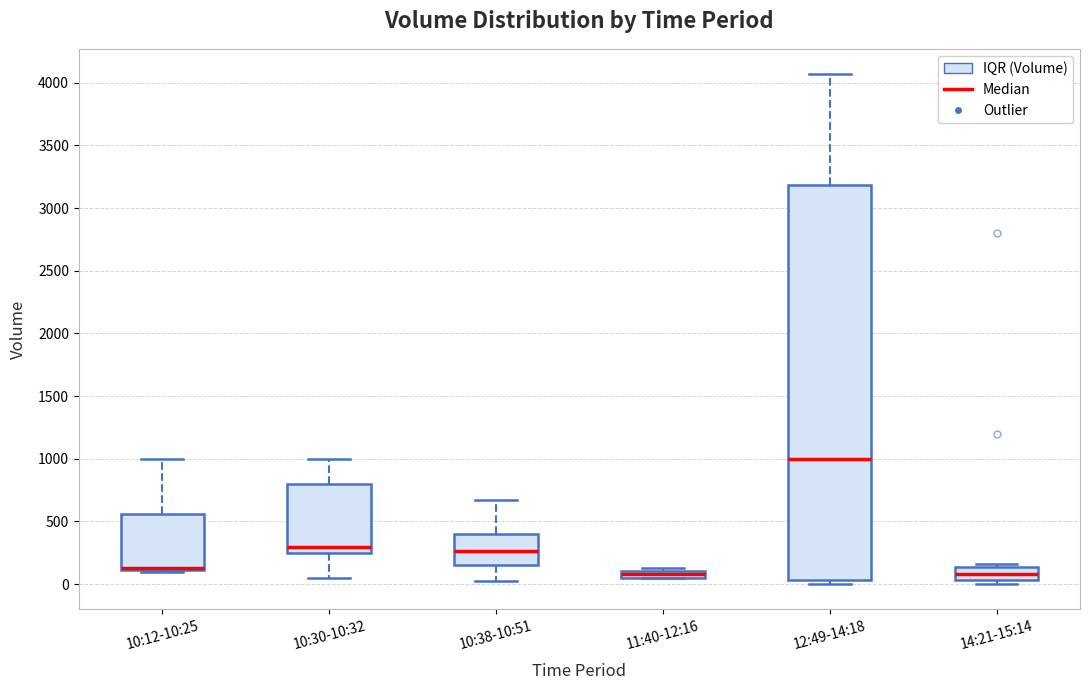

Where is the upper edge of the box for 10:30-10:32 on the y-axis? The values are not printed on the chart, so give them approximately, as read against the axis.

800